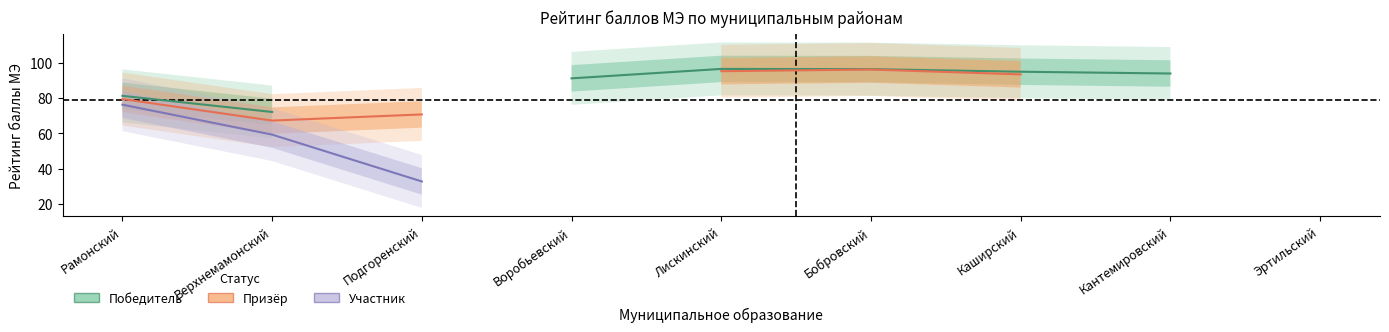

True or false: Победитель and Призёр intersect in this chart.

False